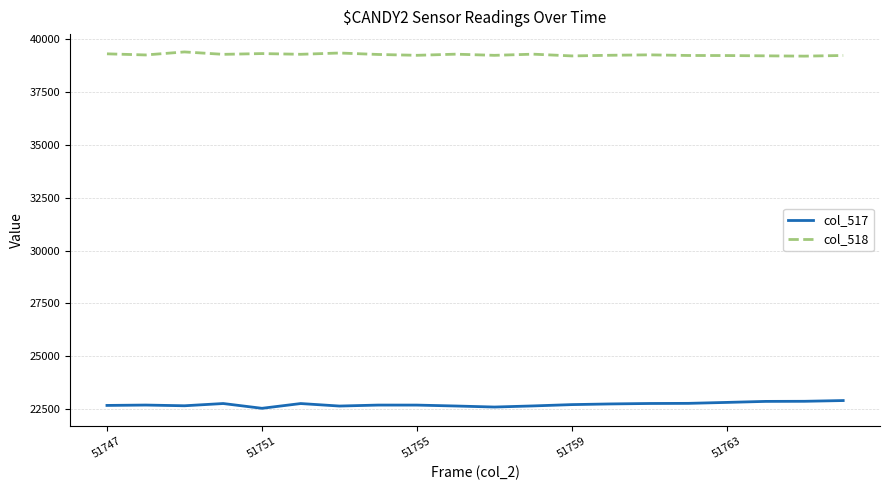

Rank the series by their average value, from lowest to highest.

col_517, col_518